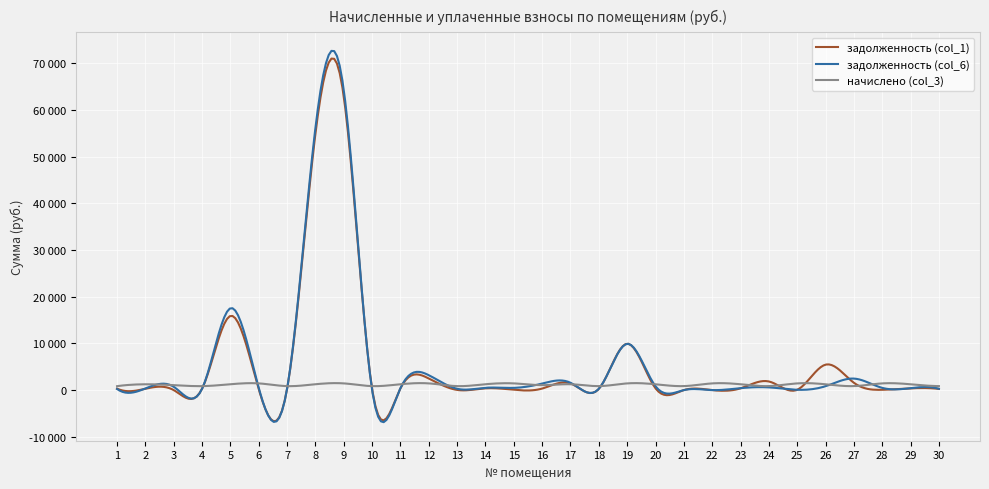

What is the difference between the maximum and minimum values in the задолженность (col_6) series?

64279.8